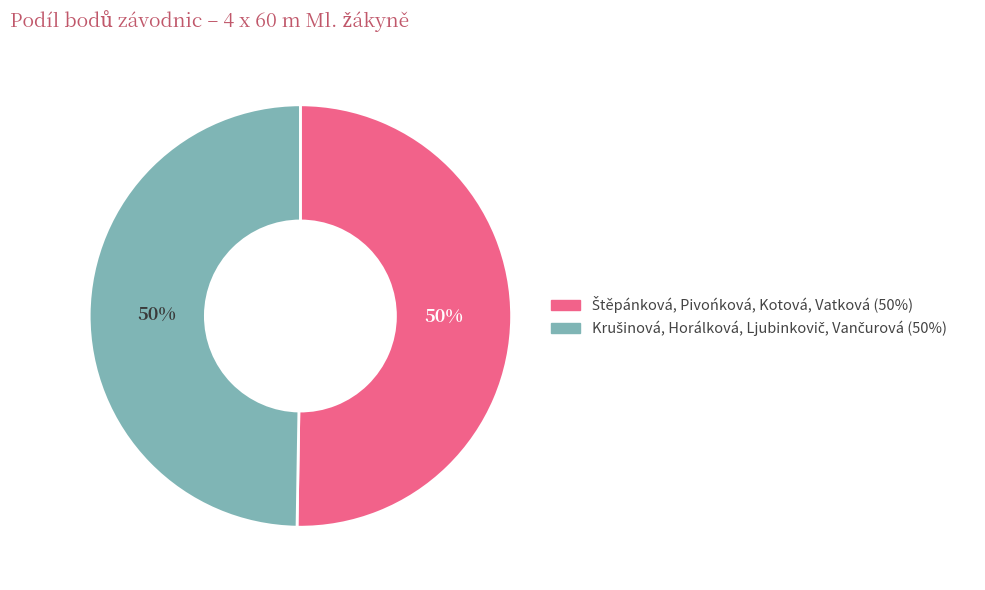

To the nearest percent, what is the average slice percentage?

50%